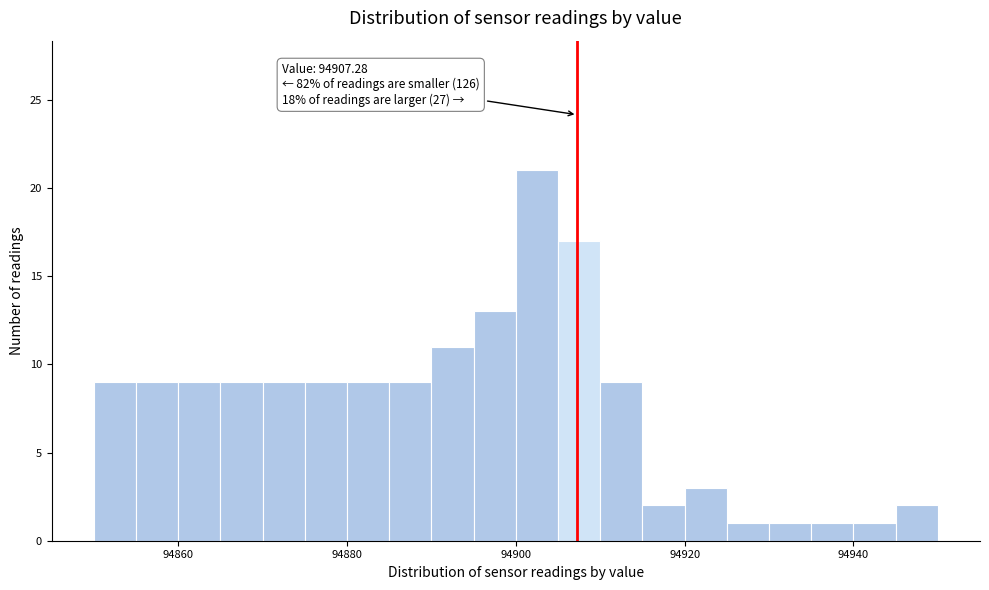

Around what value on the x-axis is the tallest bar? Give the approximate position of its centre, as read against the axis.

94902